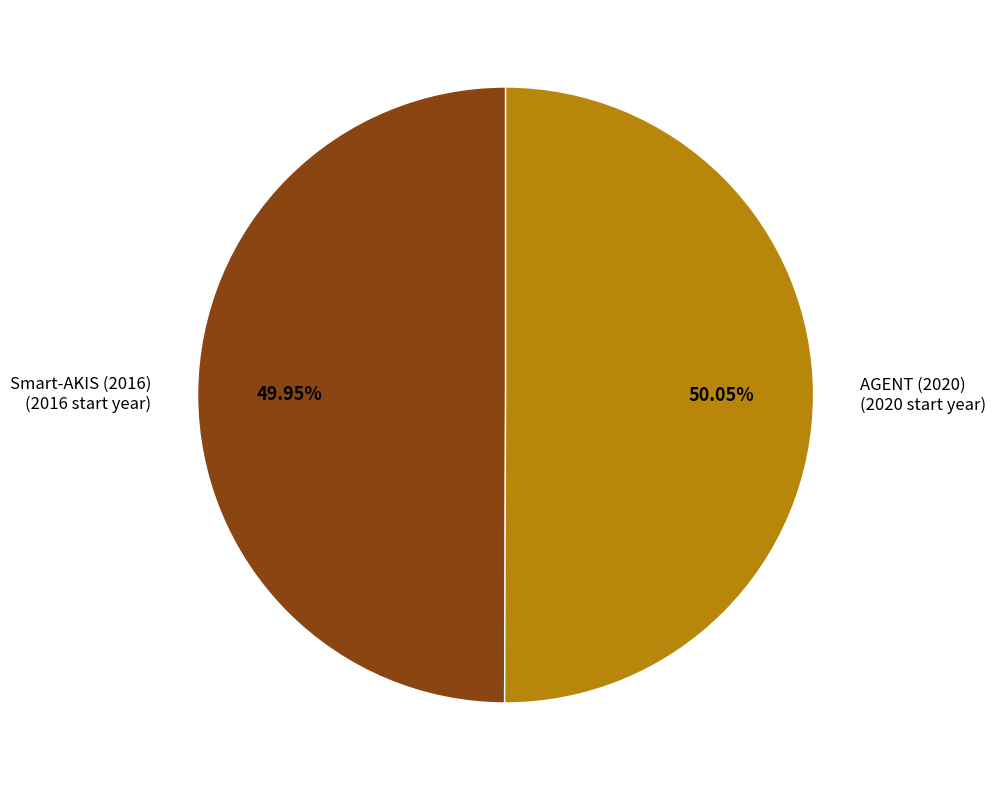

What percentage is the AGENT (2020) slice, to the nearest percent?

50%